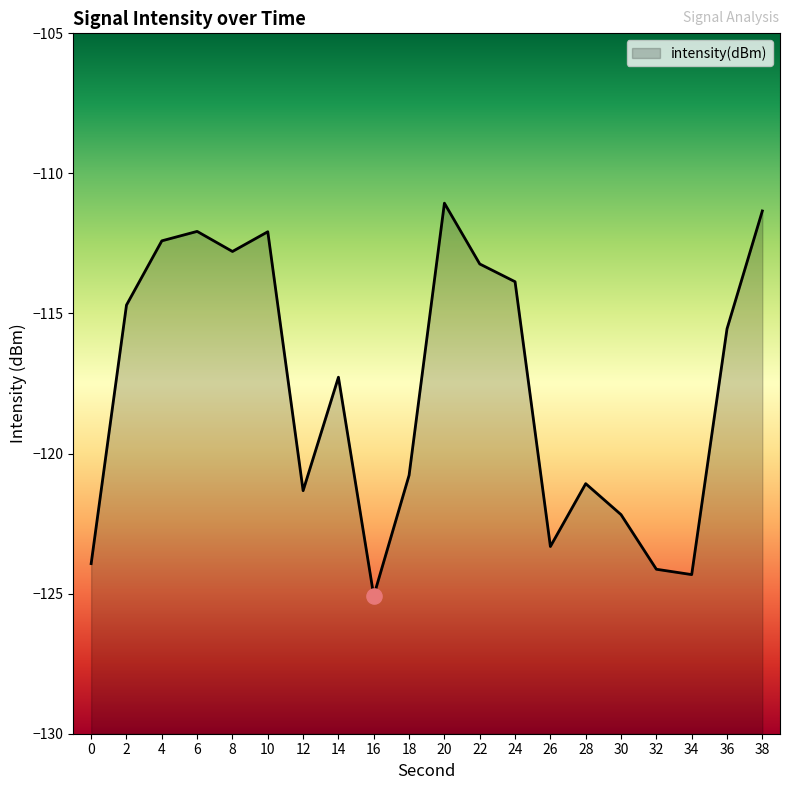

Which has a higher value, 2 or 38?

38